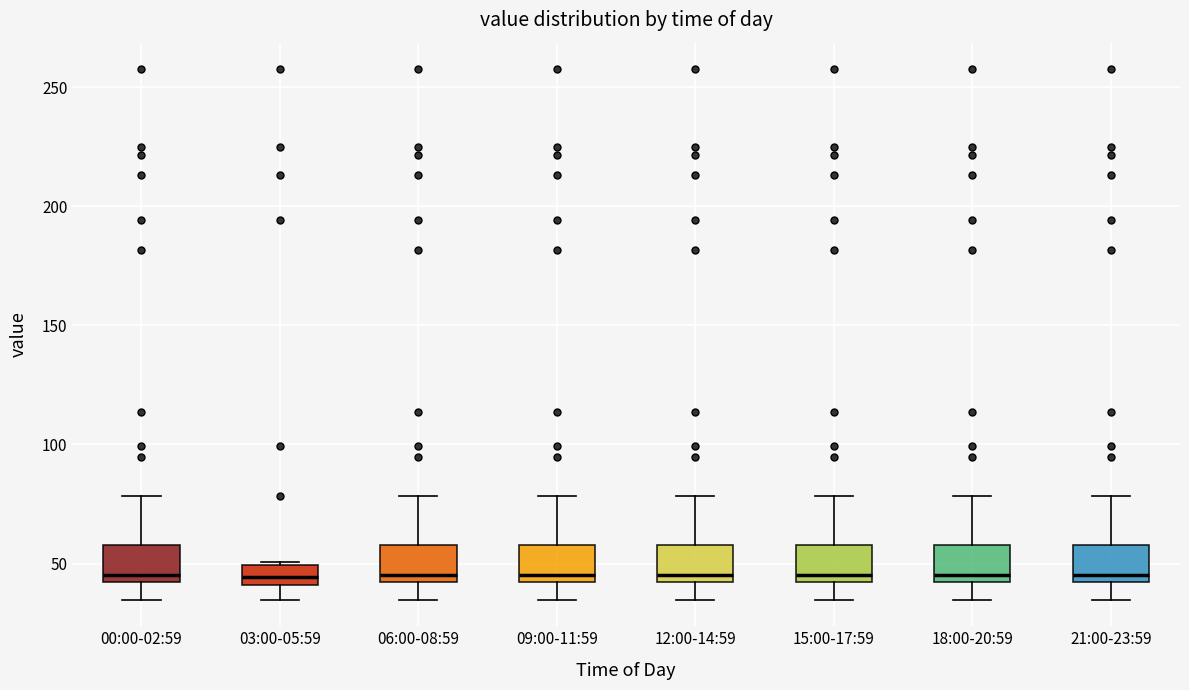

Where is the lower edge of the box for 15:00-17:59 on the y-axis? The values are not printed on the chart, so give them approximately, as read against the axis.

40